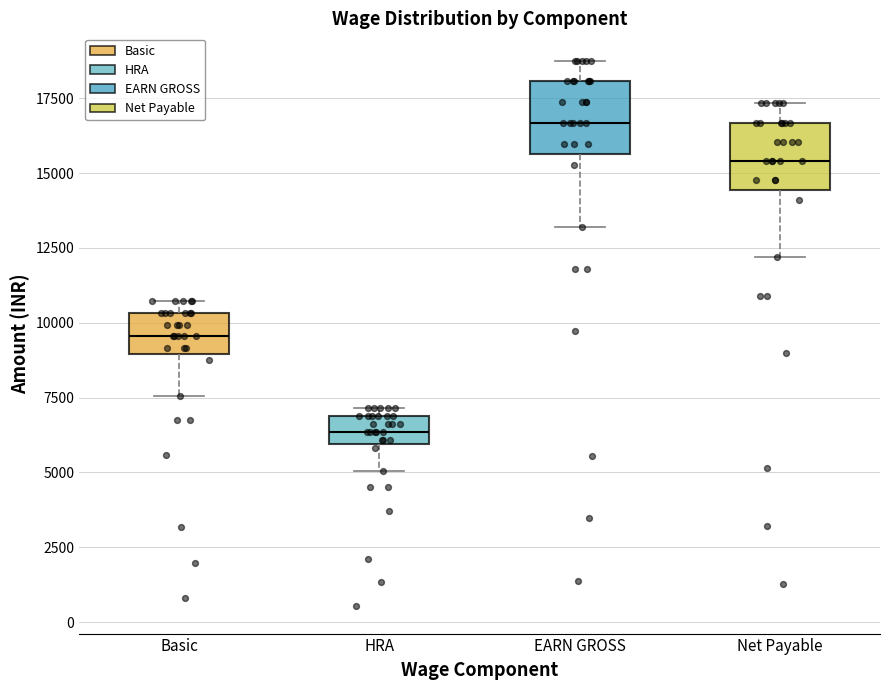

Reading left to right, transcribe this box plot: for each box, give where its median line is, the range the box spans, and where its two whiskers end, as read against the y-axis. The values are not printed on the chart, so give them approximately, as read against the axis.

Basic: median 9500, box 9000 to 10500, whiskers 7500 to 10500 (just above the box's upper edge)
HRA: median 6500, box 6000 to 7000, whiskers 5000 to 7000 (just above the box's upper edge)
EARN GROSS: median 16500, box 15500 to 18000, whiskers 13000 to 19000
Net Payable: median 15500, box 14500 to 16500, whiskers 12000 to 17500